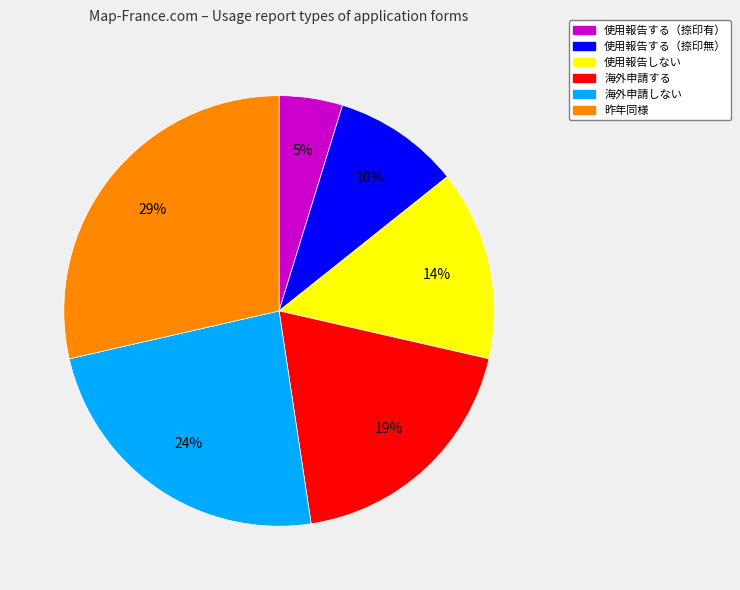

The 昨年同様 slice represents 29% of the pie. True or false?

True